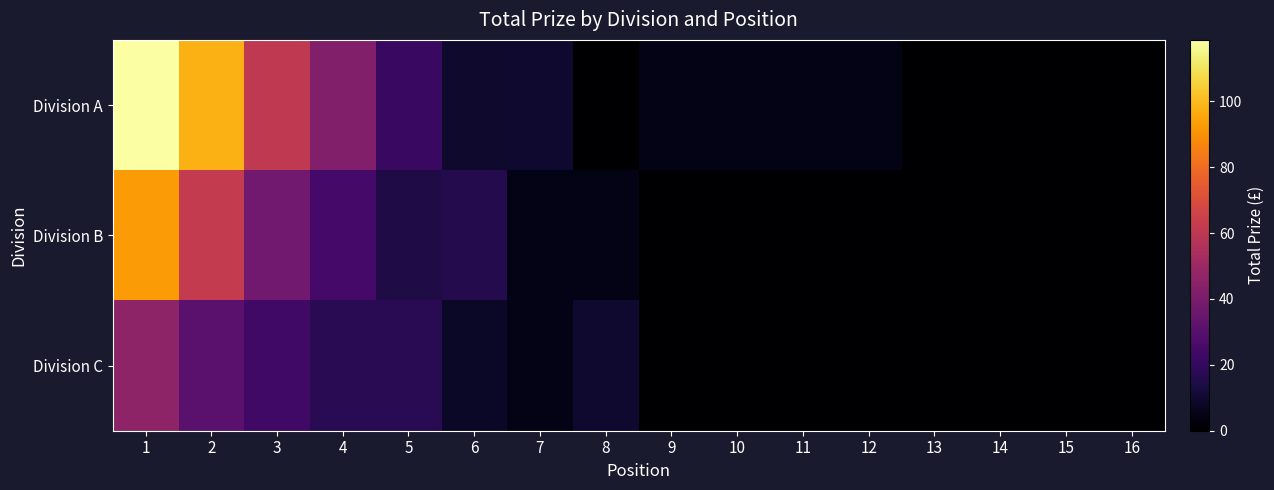

How many distinct data groups are displayed?

3